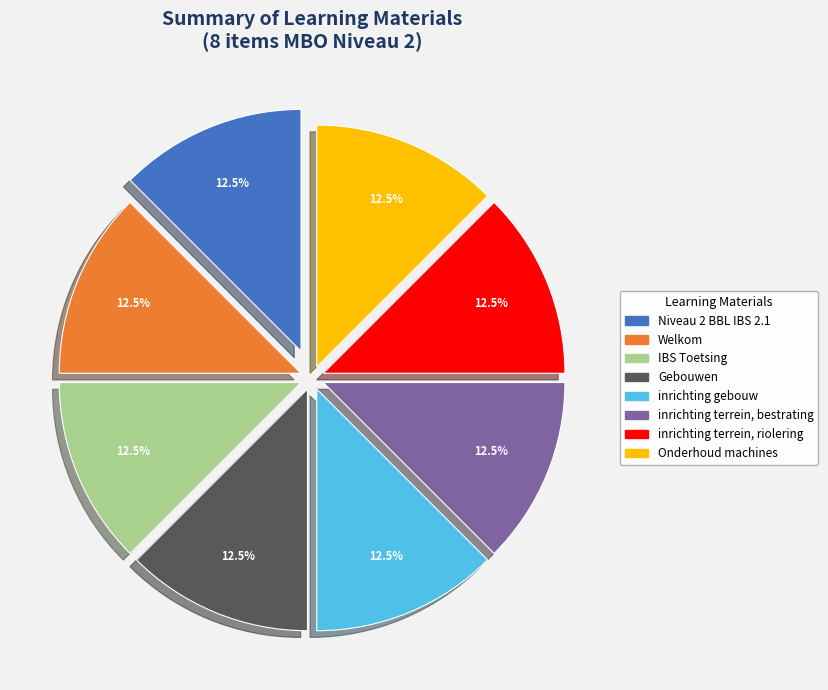

Is there a majority slice in this chart?

No